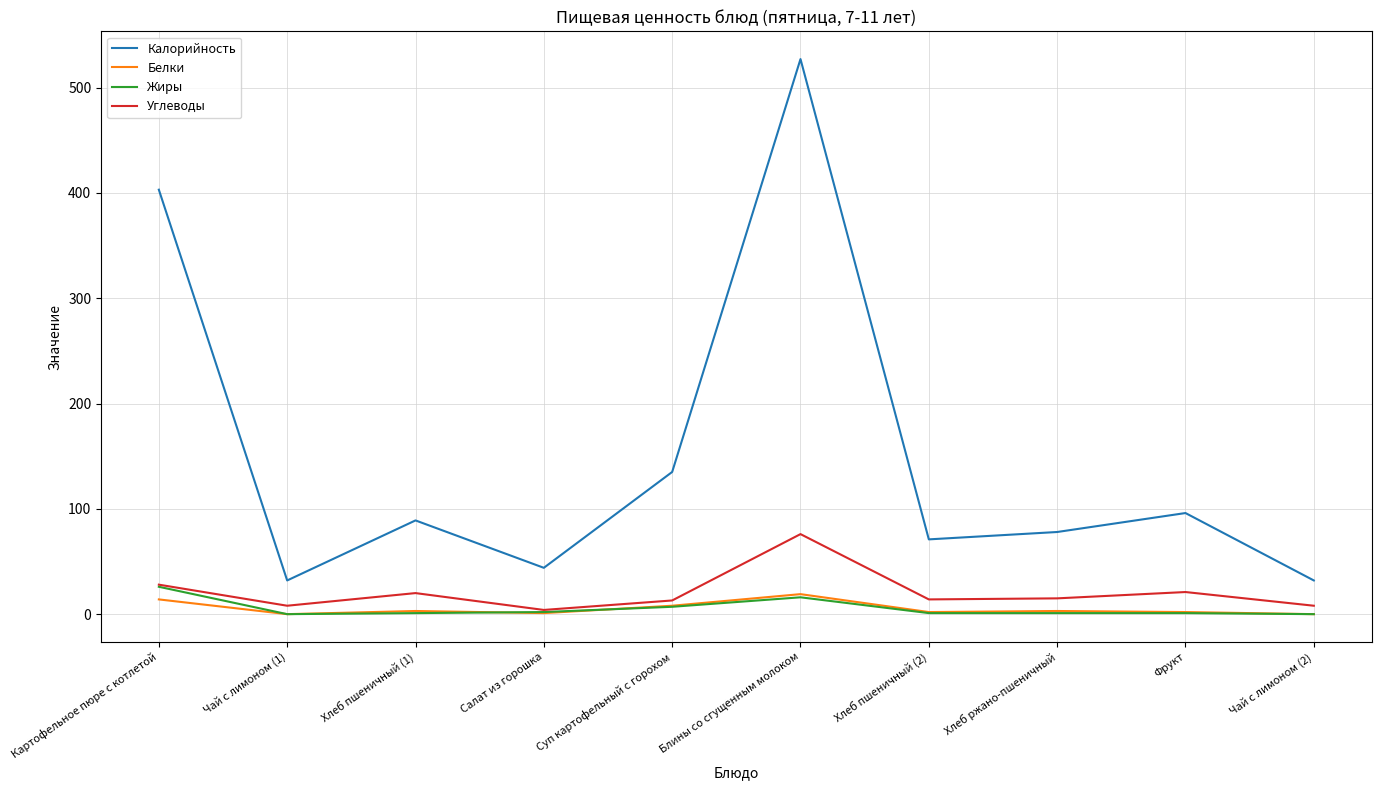

At which category does the chart reach its peak across all series?

Блины со сгущенным молоком